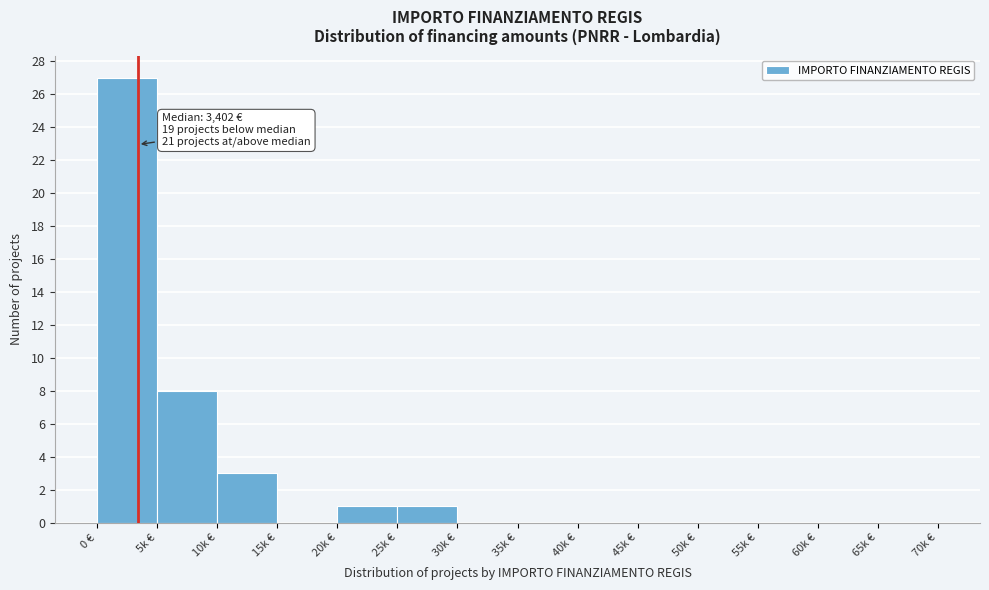

Reading left to right, extract all data points from this chart.

0 €=27	5k €=8	10k €=3	15k €=0	20k €=1	25k €=1	30k €=0	35k €=0	40k €=0	45k €=0	50k €=0	55k €=0	60k €=0	65k €=0